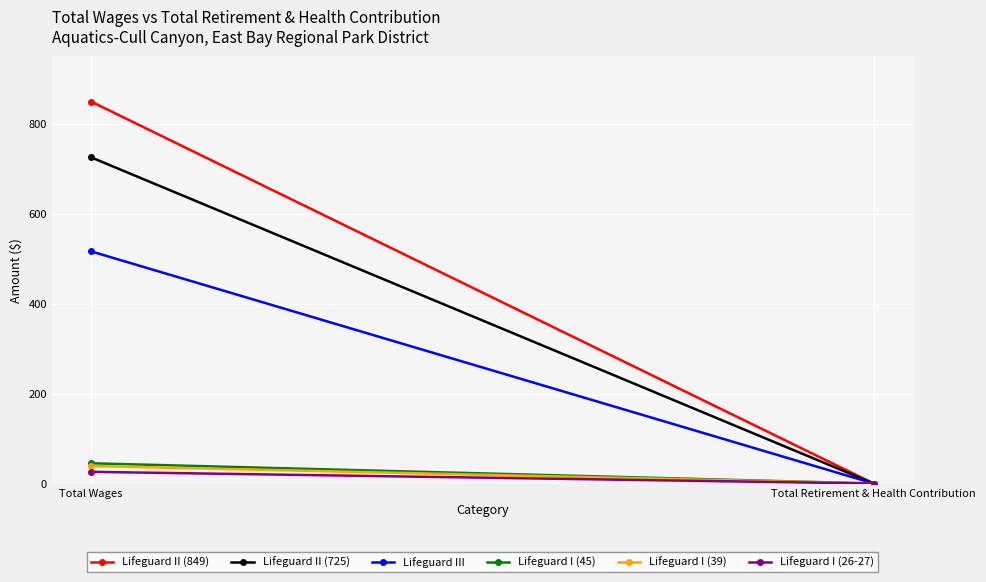

Reading right to left, list all the values displayed in this chart.

Lifeguard II (849): Total Retirement & Health Contribution=0	Total Wages=849
Lifeguard II (725): Total Retirement & Health Contribution=0	Total Wages=725
Lifeguard III: Total Retirement & Health Contribution=0	Total Wages=516
Lifeguard I (45): Total Retirement & Health Contribution=0	Total Wages=45
Lifeguard I (39): Total Retirement & Health Contribution=0	Total Wages=39
Lifeguard I (26-27): Total Retirement & Health Contribution=0	Total Wages=26